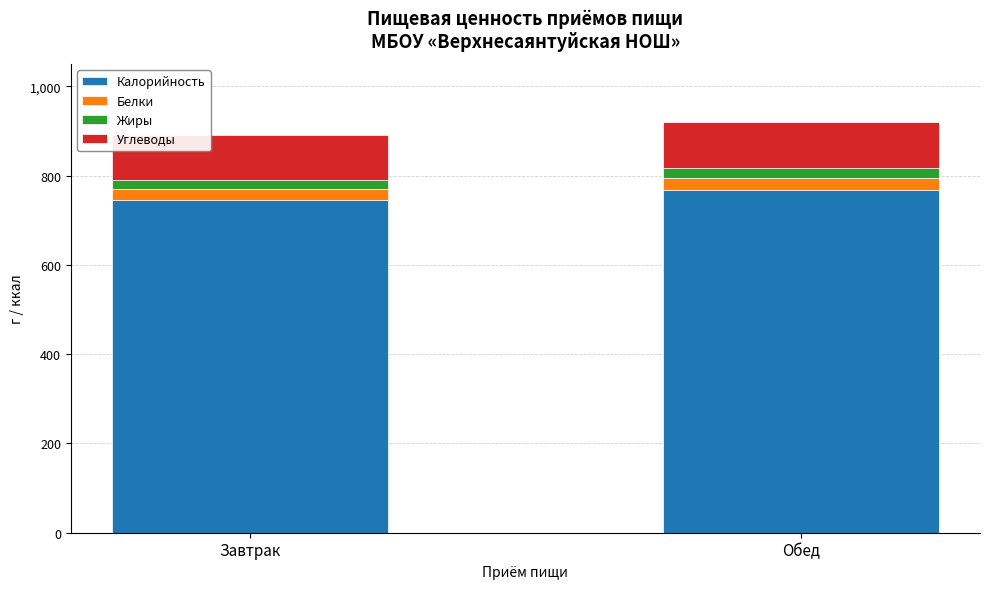

Reading left to right, what are the values for Калорийность?

Завтрак=746.5	Обед=768.2